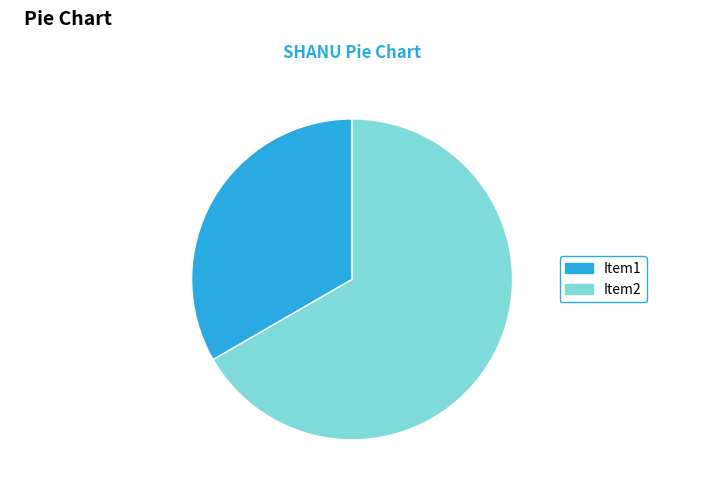

Is there a majority slice in this chart?

Yes